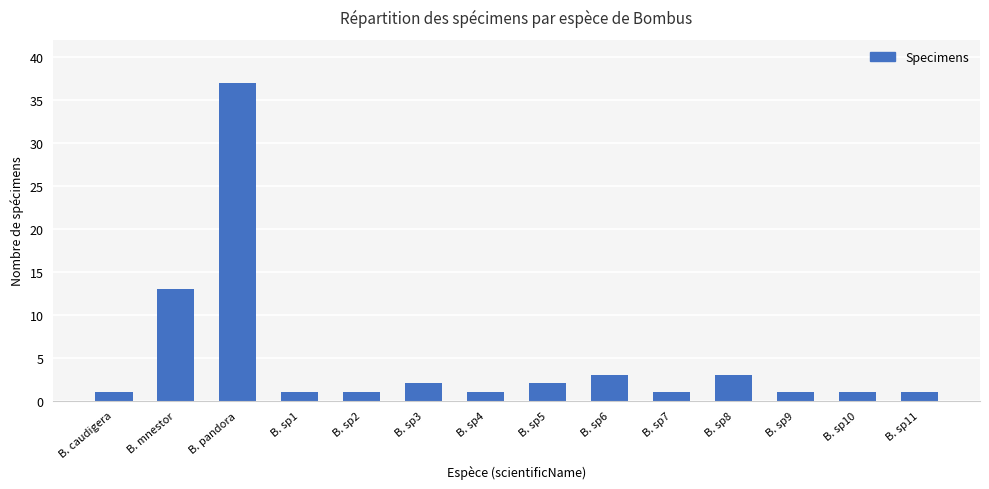

What is the sum of the values at B. sp4 and B. sp1?

2